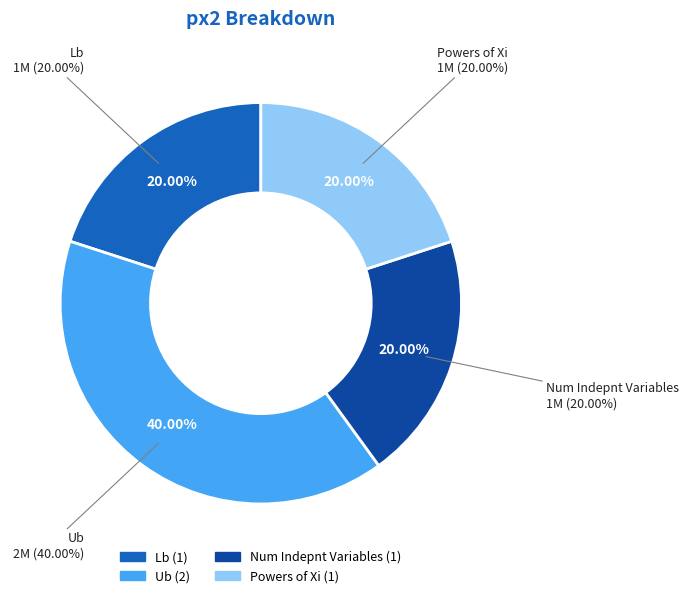

Which has a higher value, Lb or Num Indepnt Variables?

Lb